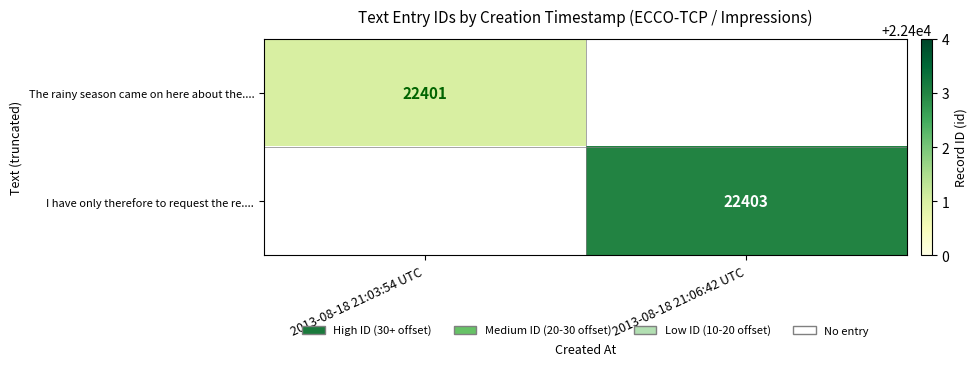

The I have only therefore to request the re.... series shows 22403 at 2013-08-18 21:06:42 UTC. True or false?

True